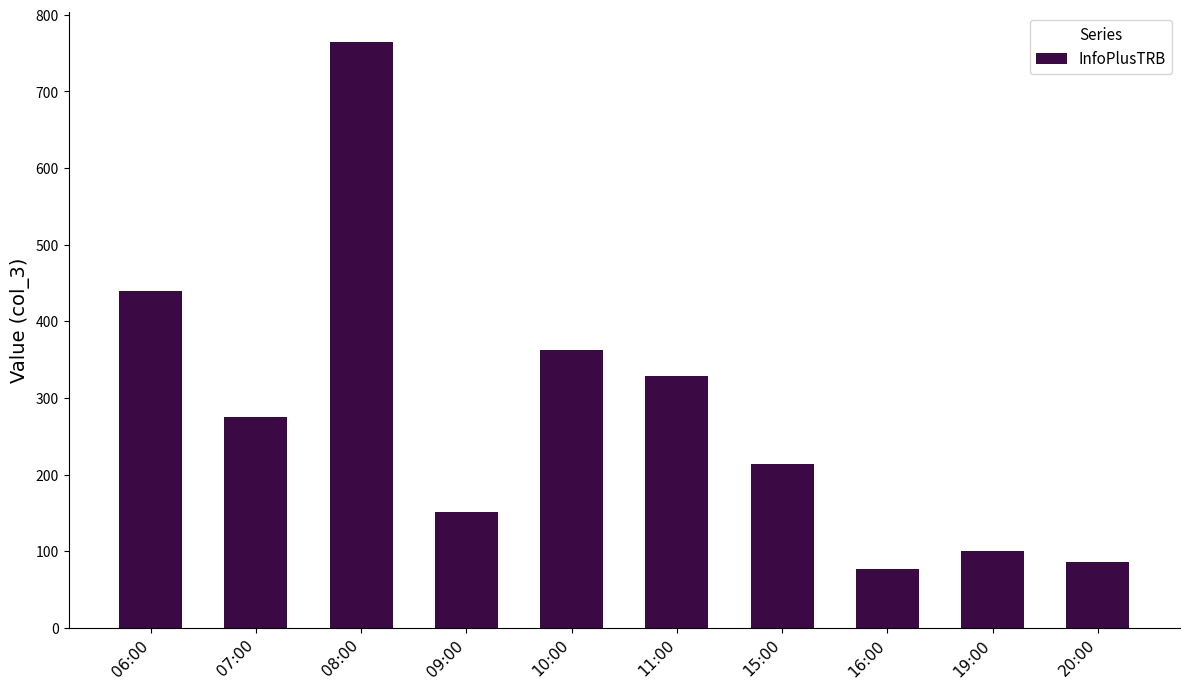

What is the difference between the maximum and second lowest values?

679